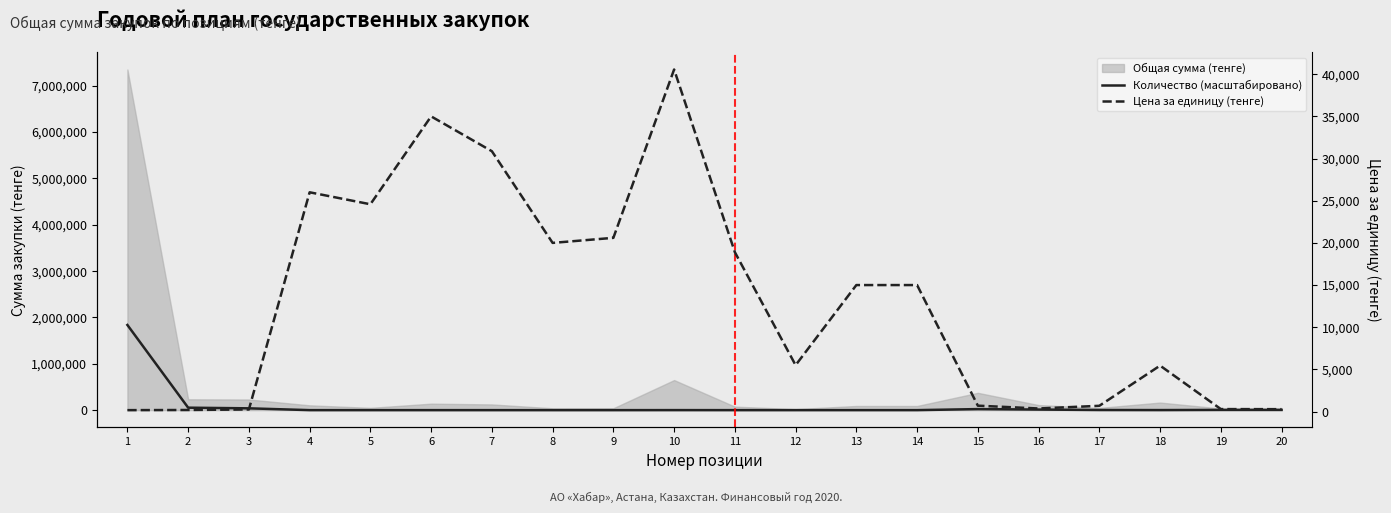

Does the chart have visible grid lines?

No